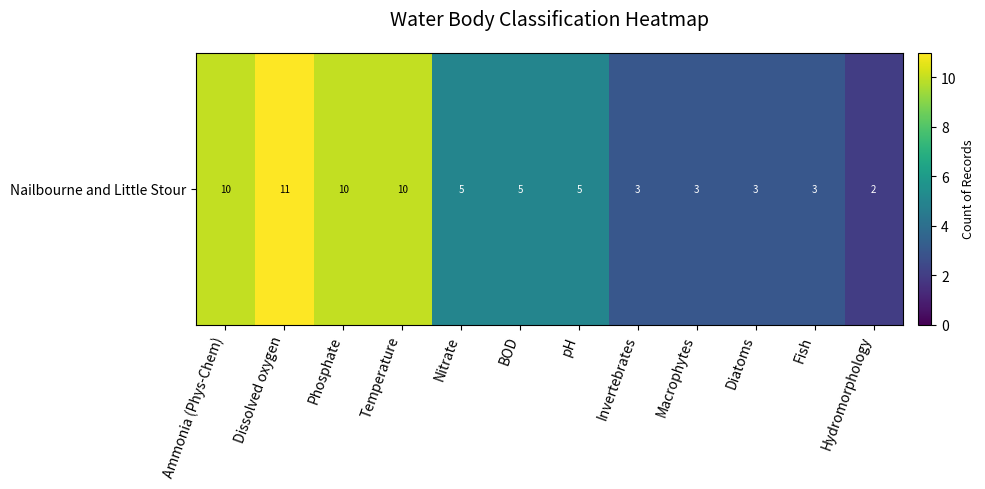

What is the difference between the second highest and minimum values?

8